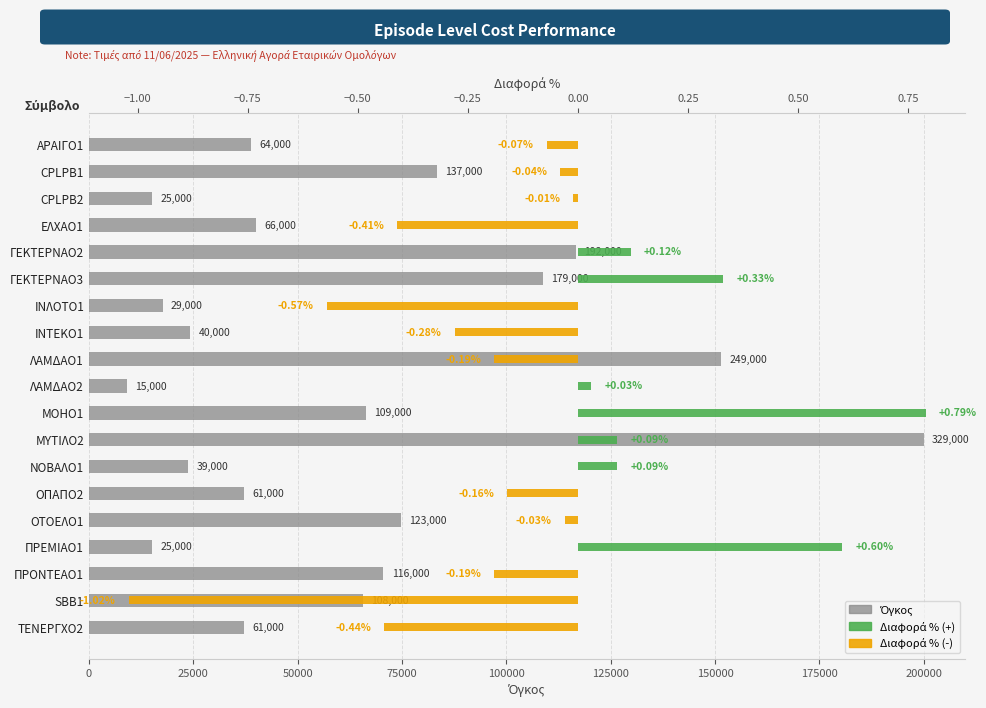

What are all the series names shown in the legend?

Όγκος, Διαφορά %